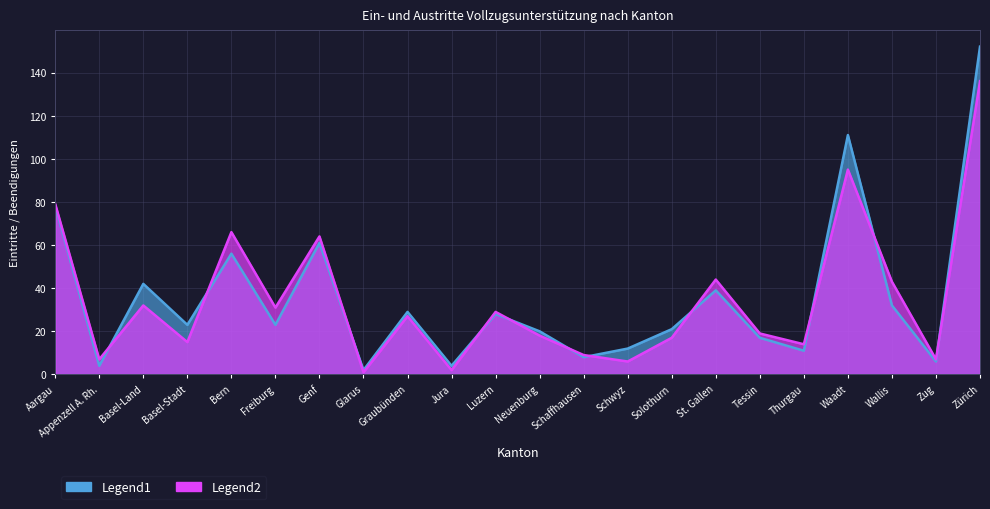

The value of Beendigungen Ausreise2 (col_15) at Appenzell A. Rh. is 0. True or false?

False